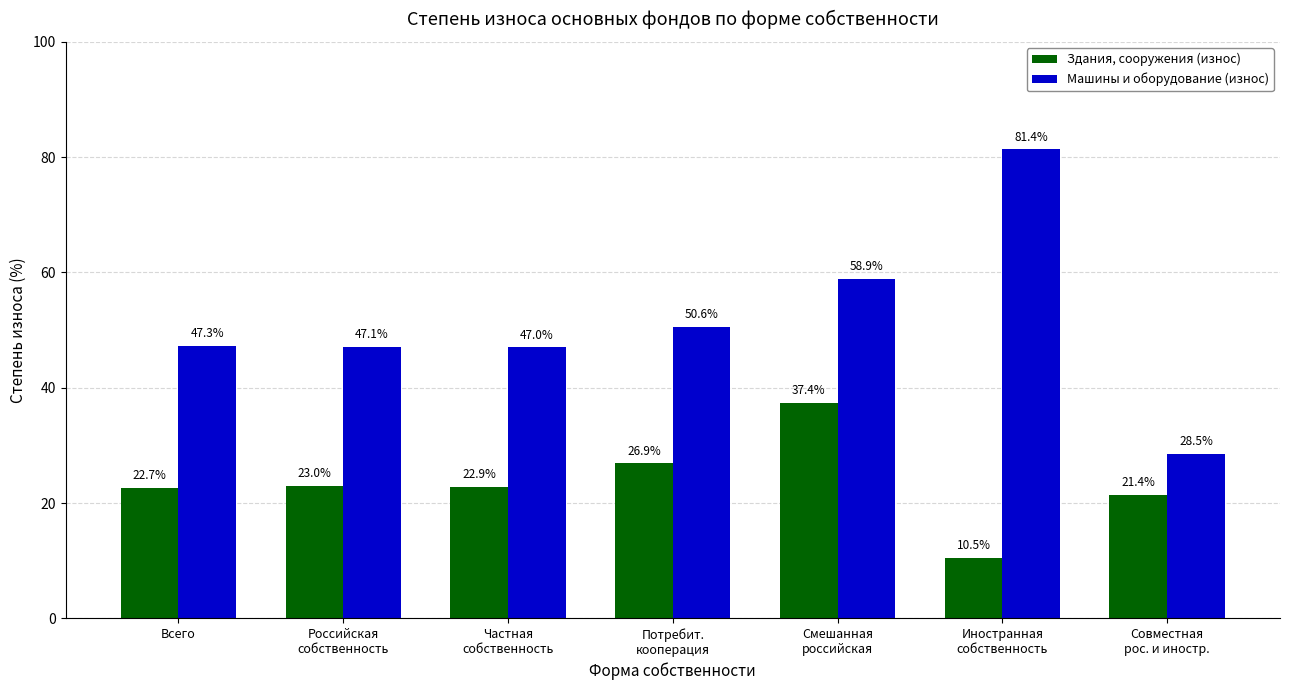

Reading left to right, what are all the values shown in this chart?

Здания, сооружения (износ): 22.7	23.0	22.9	26.9	37.4	10.5	21.4
Машины и оборудование (износ): 47.3	47.1	47.0	50.6	58.9	81.4	28.5